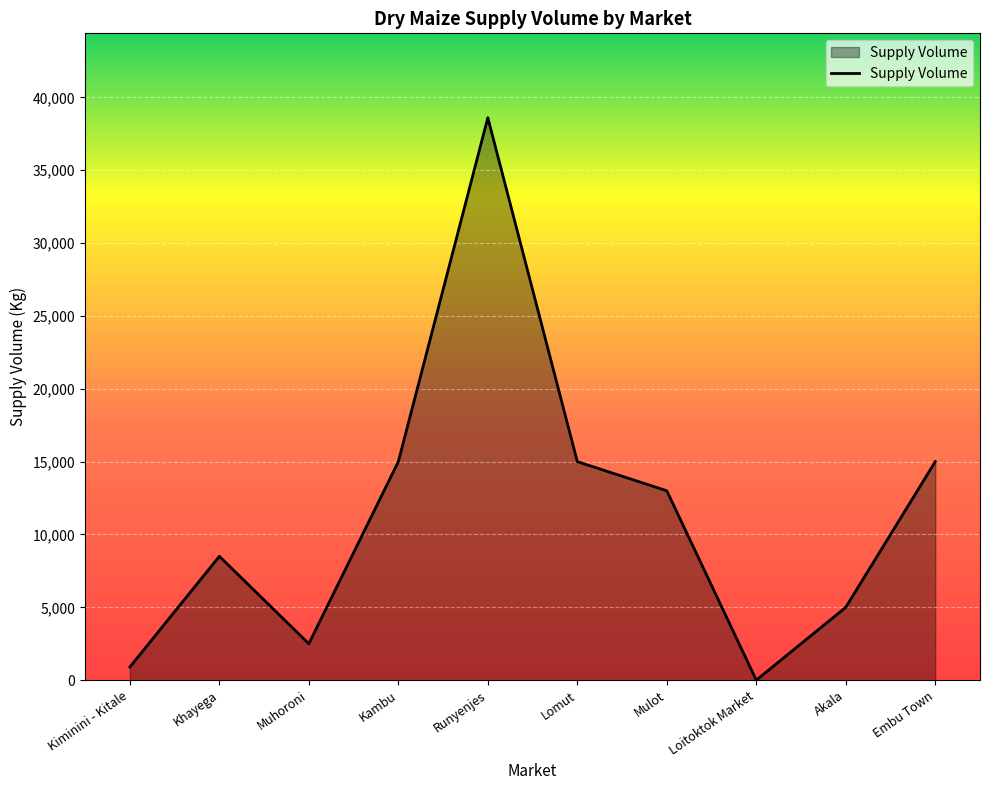

What is the change in value from Kambu to Mulot?

-2000